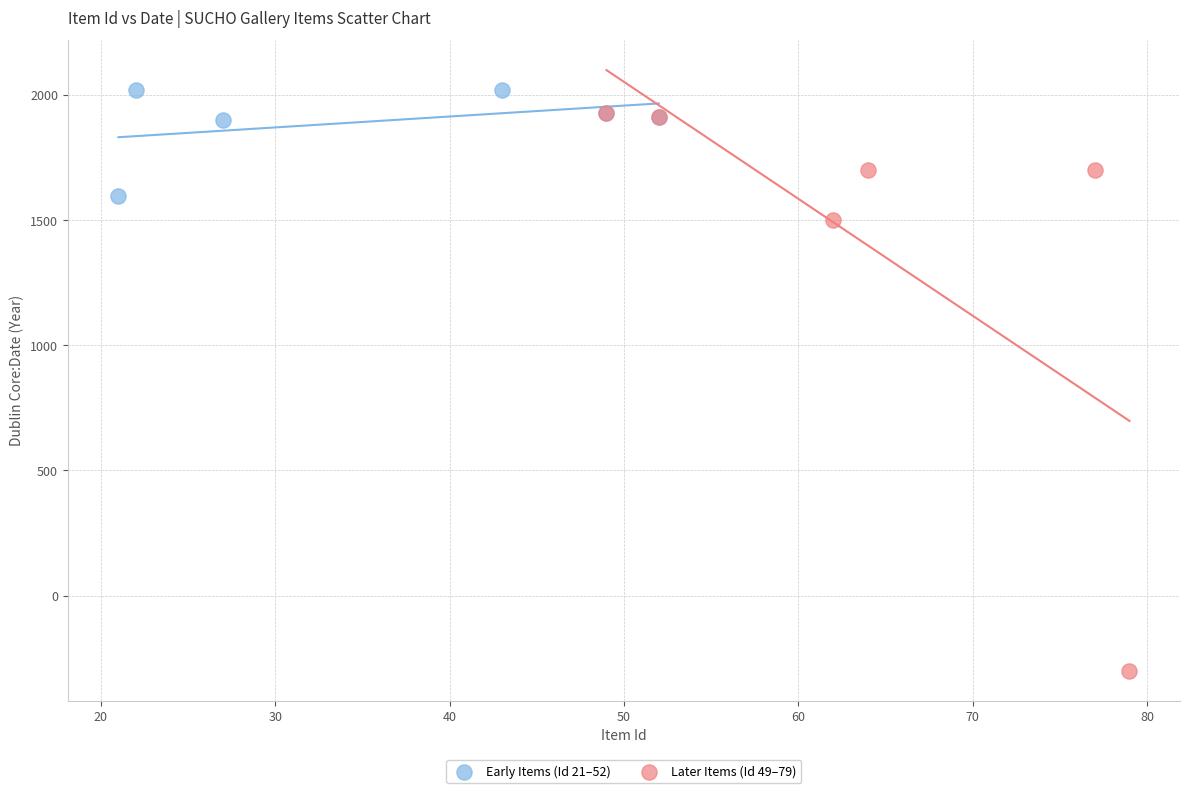

Which series has the widest spread of Y values?

Later Items (Id 49–79)